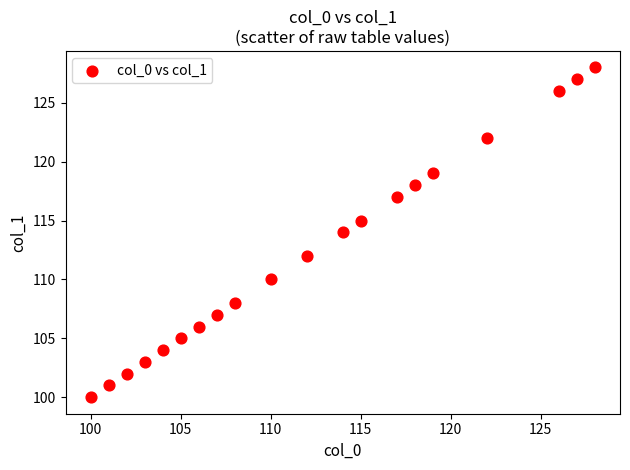

What is the range of Y values (max minus min)?

28